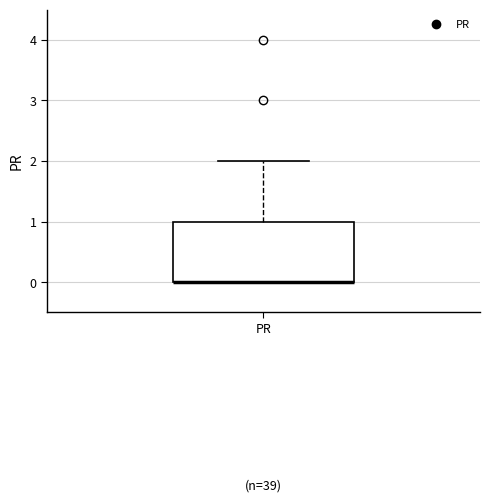

Where is the upper edge of the box for PR on the y-axis? The values are not printed on the chart, so give them approximately, as read against the axis.

1